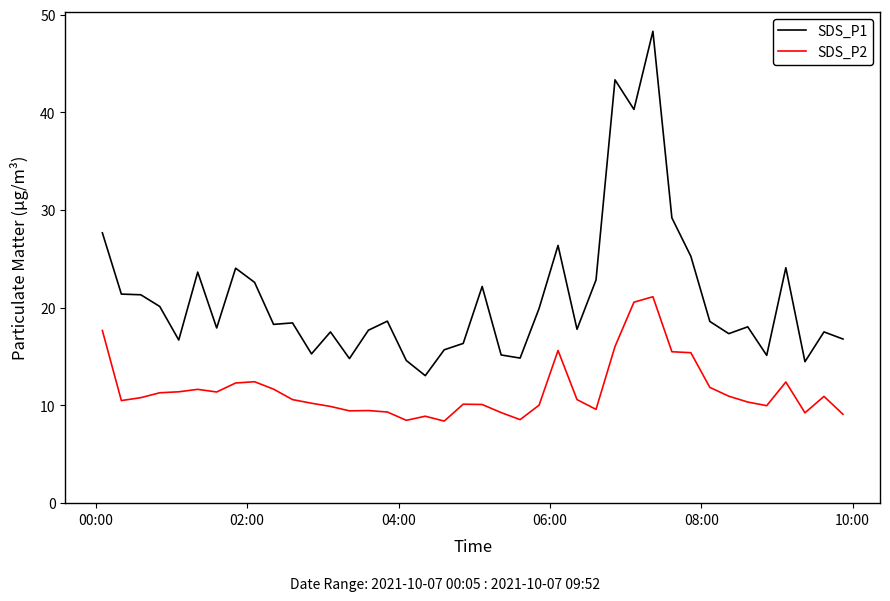

What is the lowest value of the SDS_P1 series?

13.1